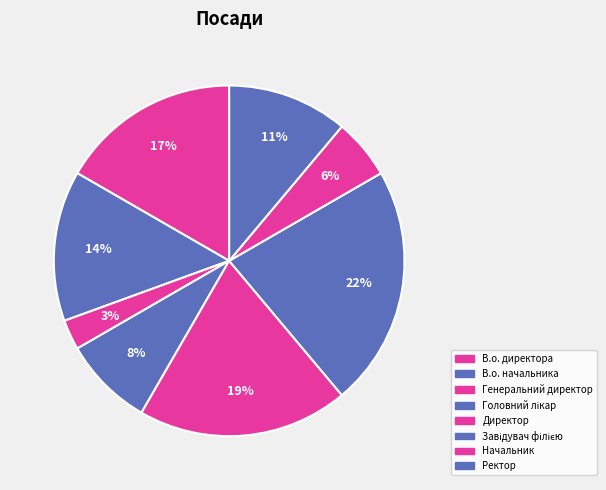

What percentage is the Начальник slice, to the nearest percent?

6%